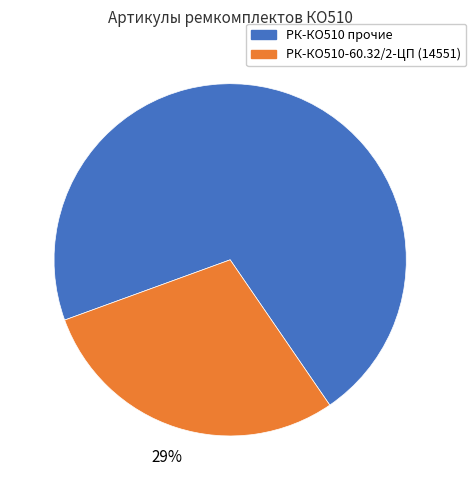

Does any single category account for the majority?

Yes